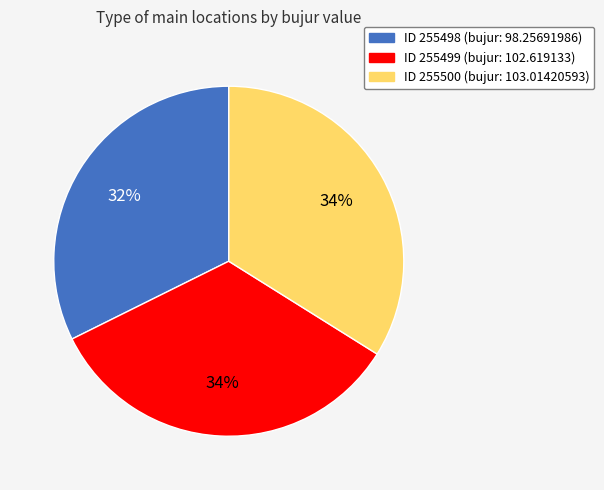

Does any single category account for the majority?

No